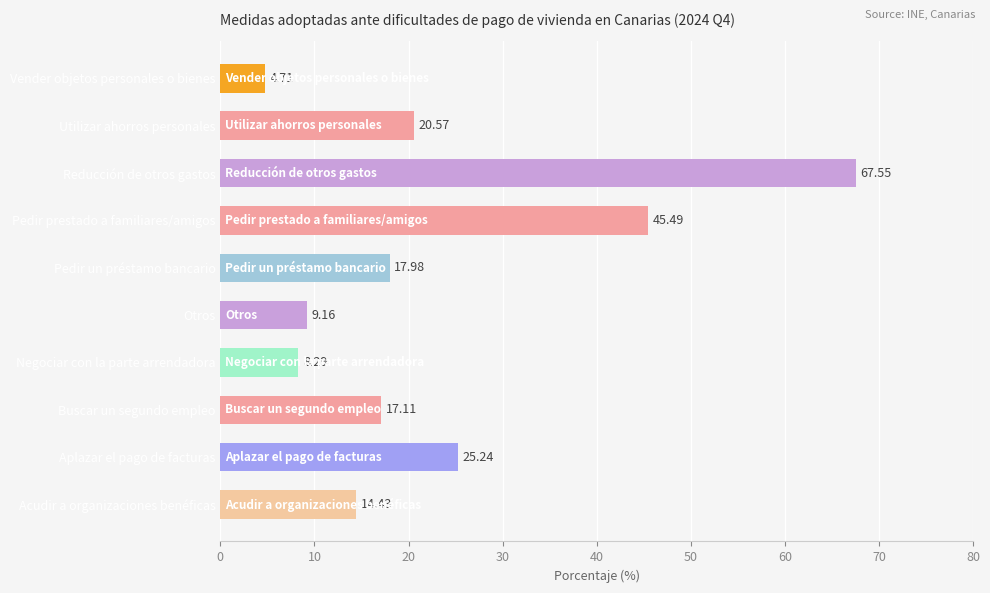

What is the label of the 1st bar from the top?

Vender objetos personales o bienes